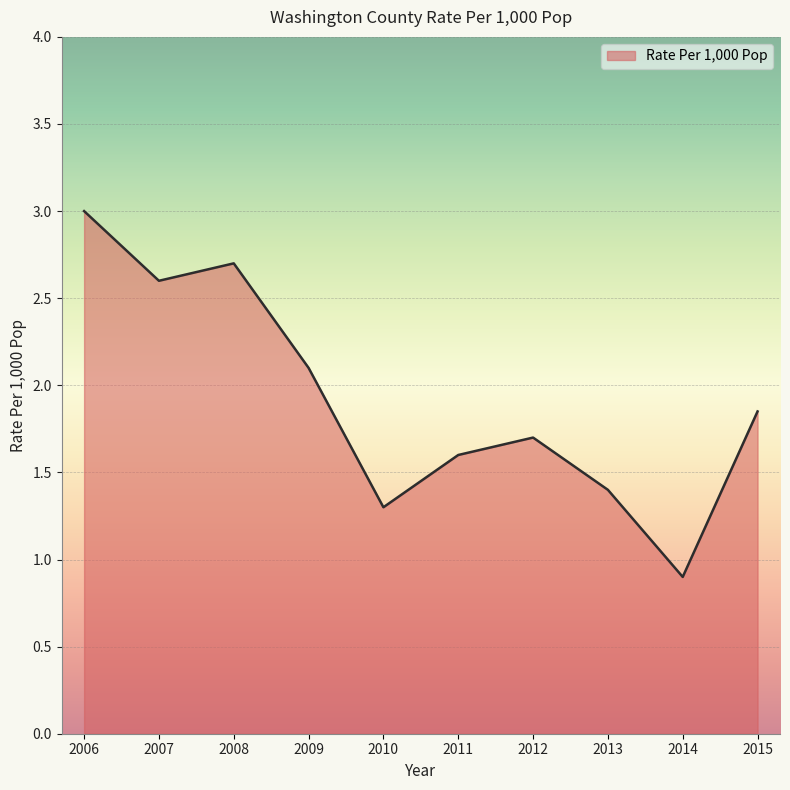

Where is the first local minimum?

2007